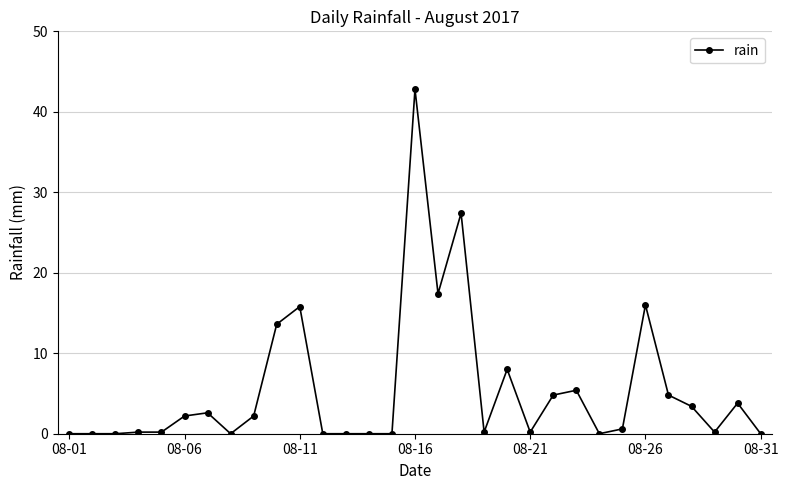

What is the maximum value shown in the chart?

42.8